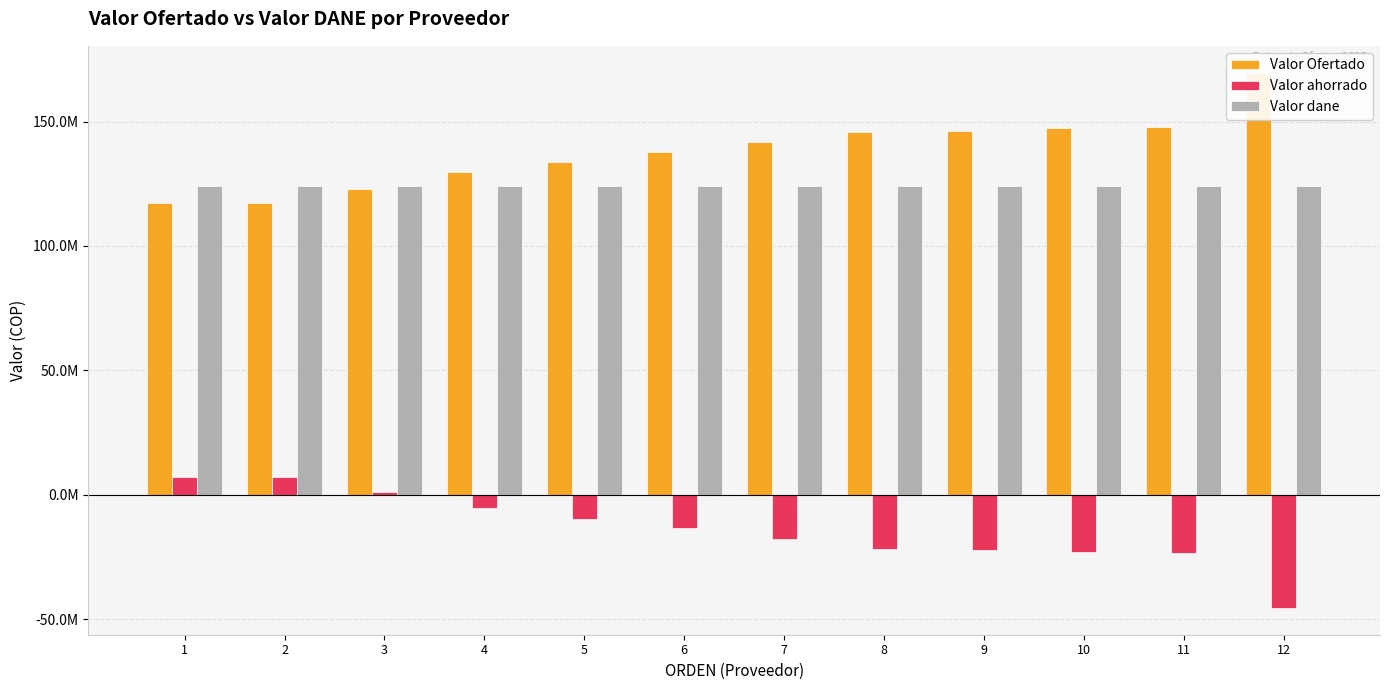

What is the sum of the Valor ahorrado values at 7 and 11?

-41211214.4